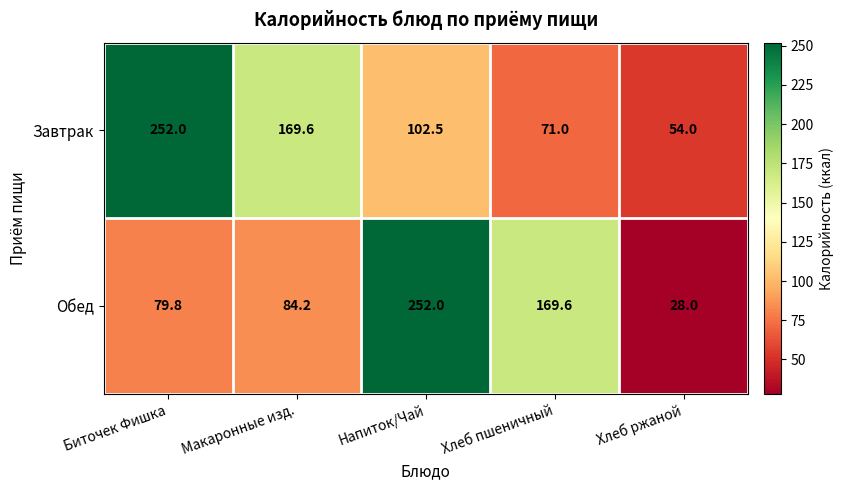

What is the difference between the second highest and minimum values in the Завтрак series?

115.6